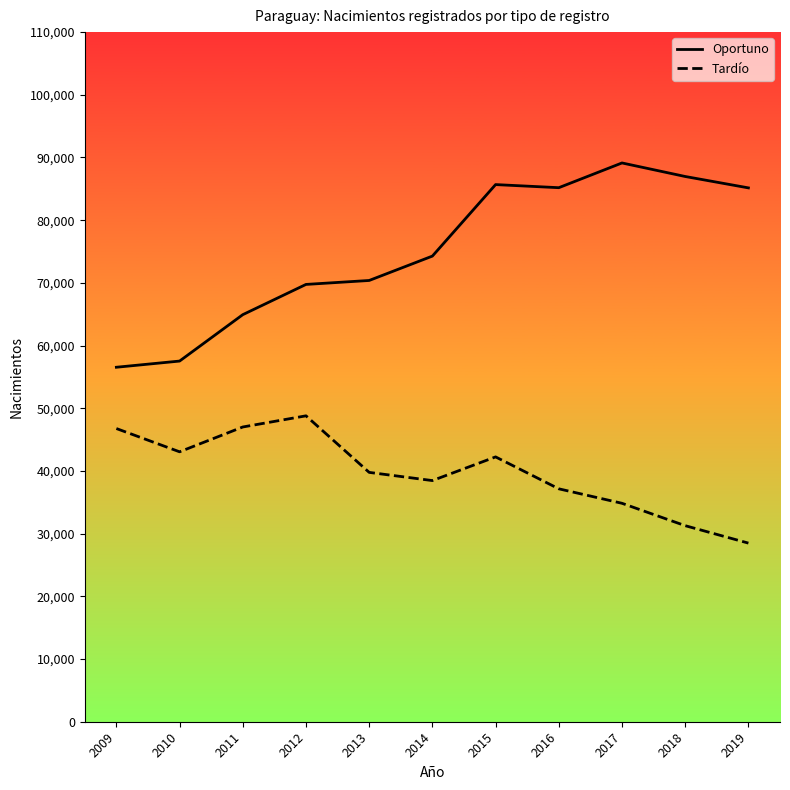

How many lines are shown in the chart?

2